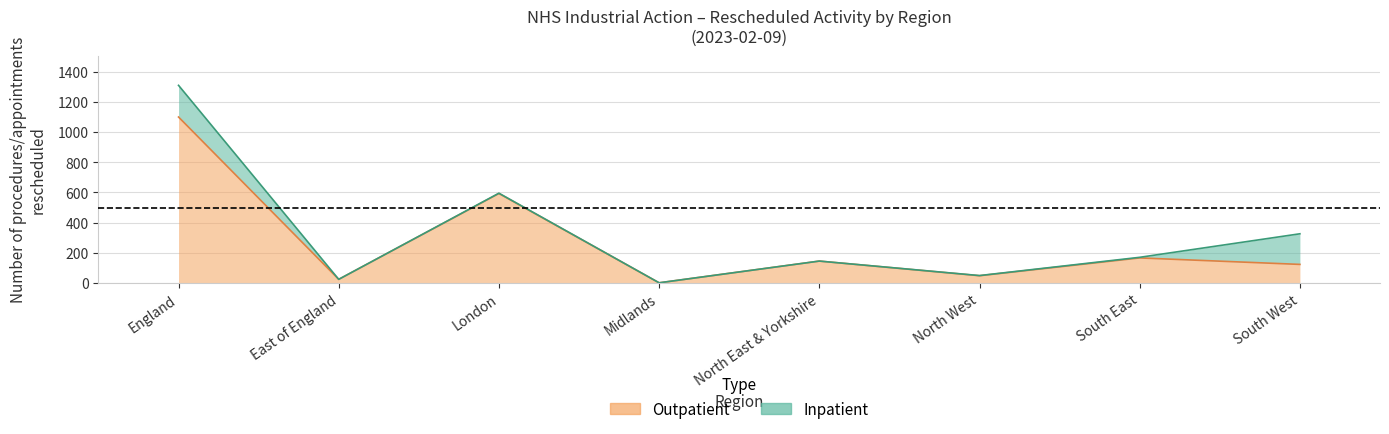

What is the change in value from England to North East & Yorkshire?

-955